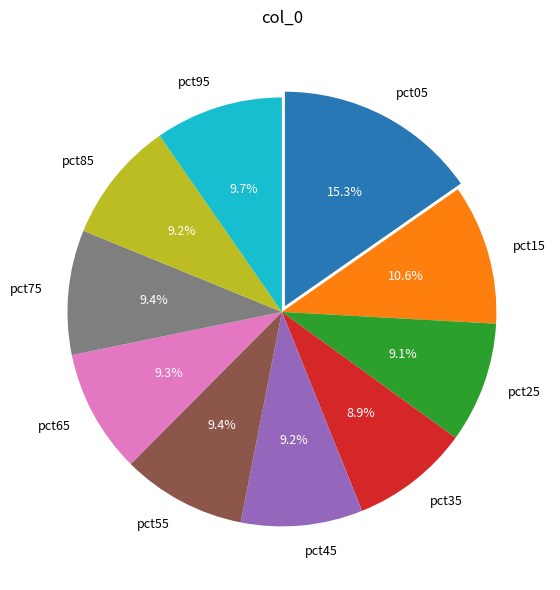

Is there any slice that represents more than half of the pie?

No